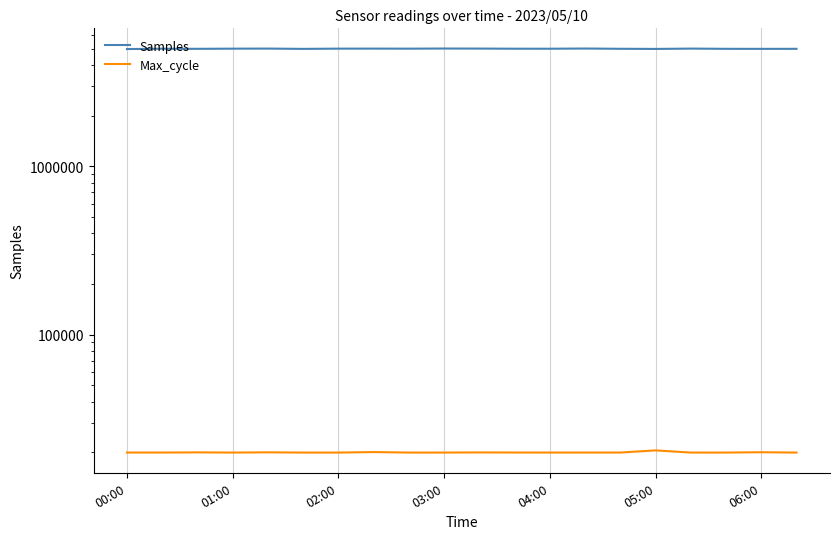

List the series in order of their overall mean, lowest first.

Max_cycle, Samples